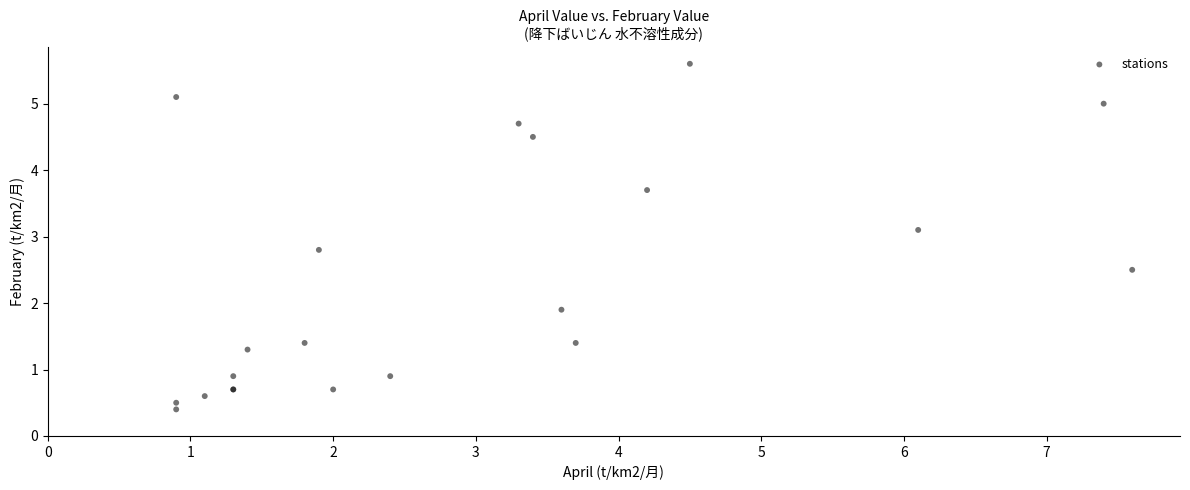

What Y value in the scatter plot is closest to 3?

3.1